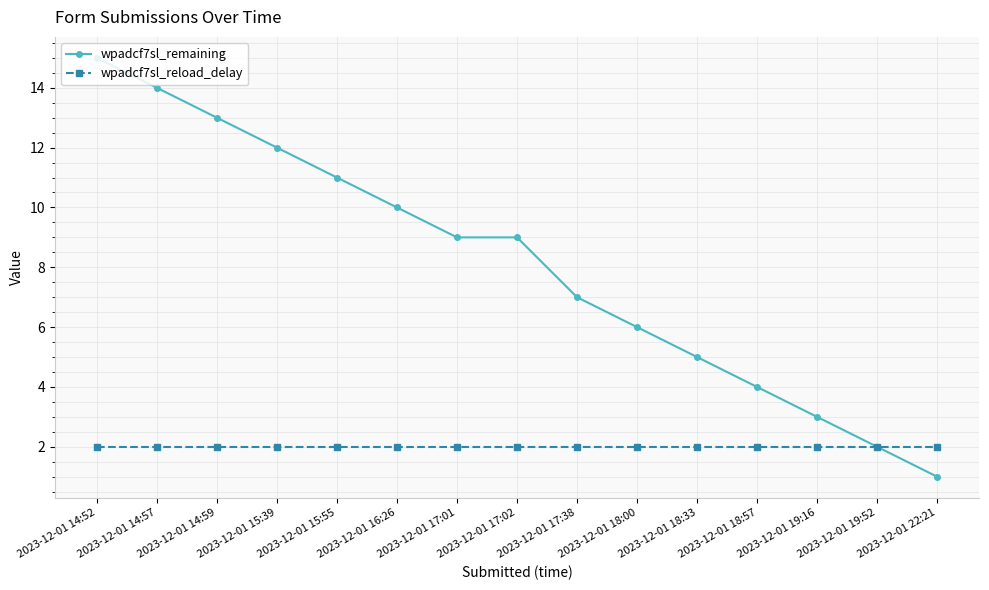

Which series has the largest total across all categories?

wpadcf7sl_remaining